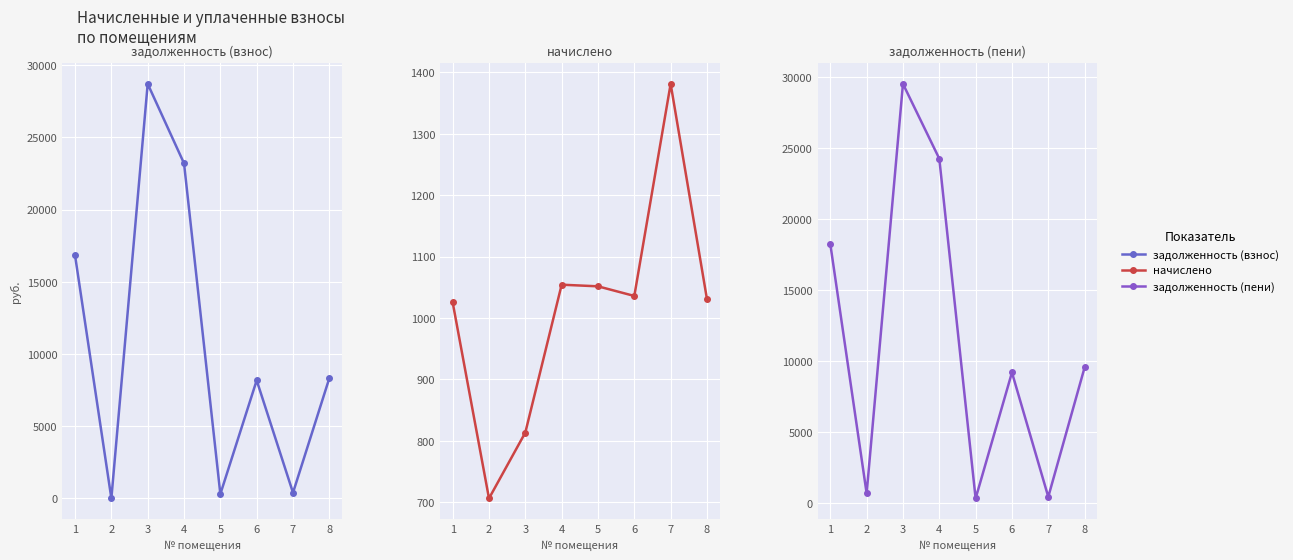

Which label corresponds to the largest value in the chart?

3